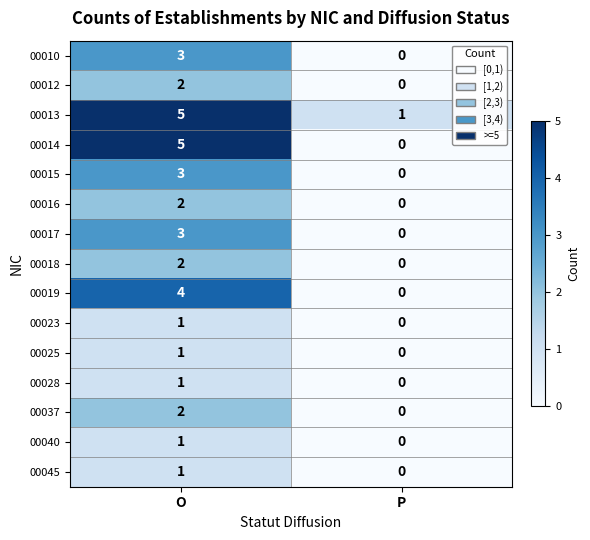

Which label corresponds to the largest value in the chart?

O